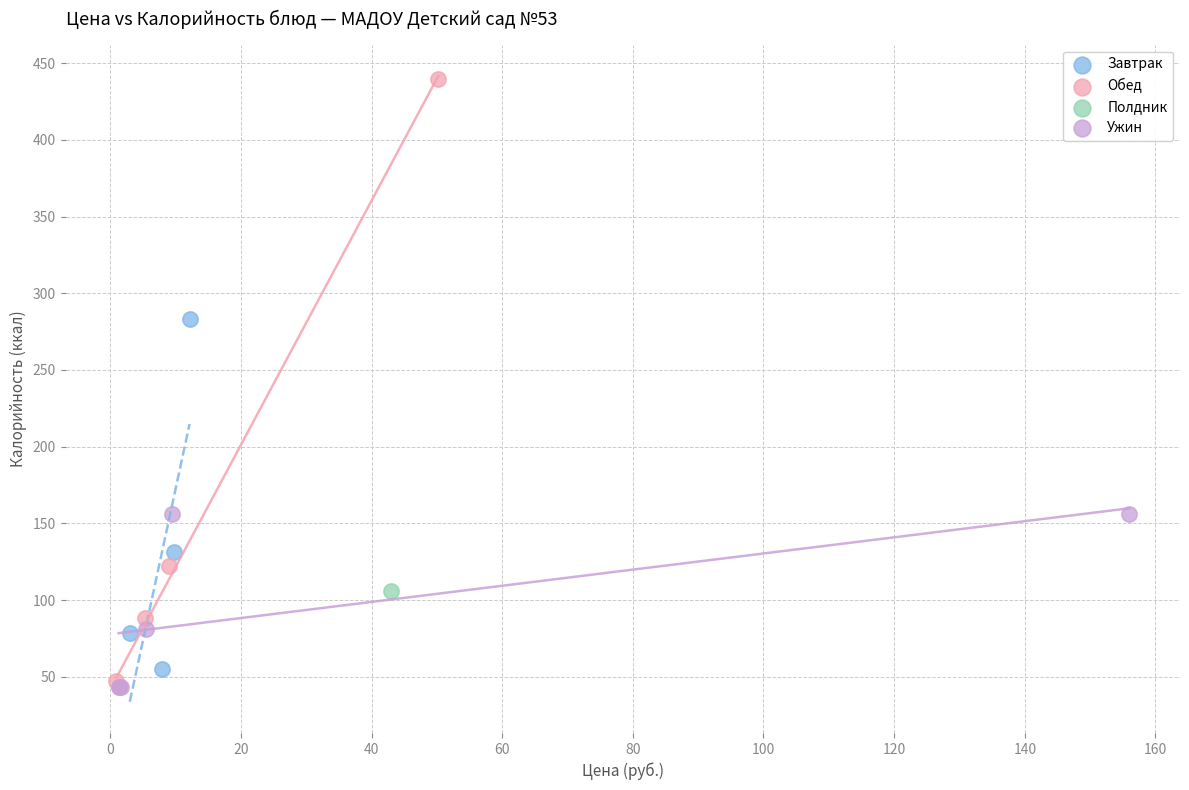

What are all the series names shown in the legend?

Завтрак, Обед, Полдник, Ужин